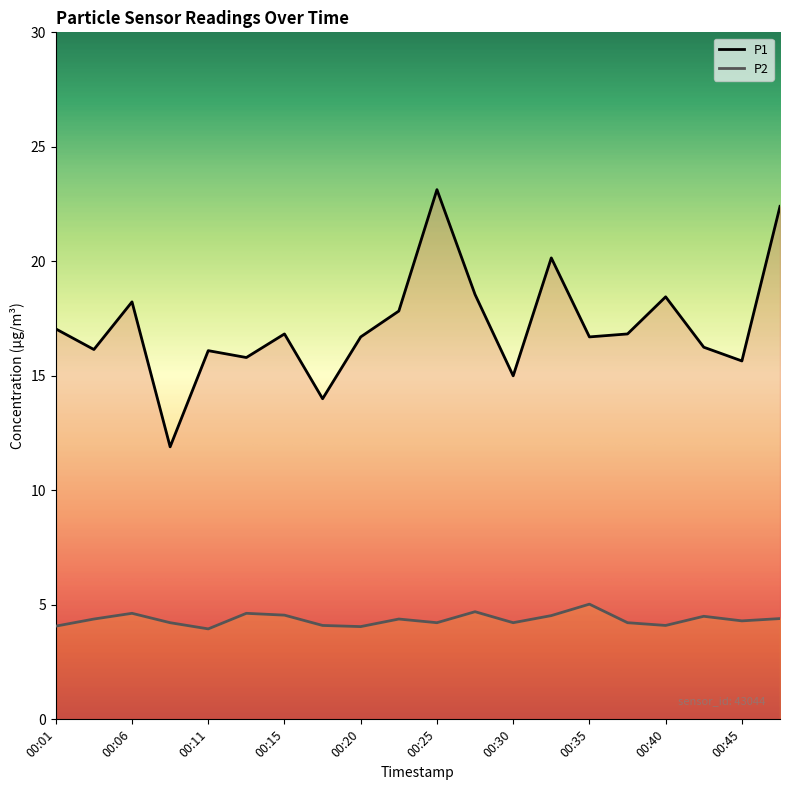

What is the highest value of the P1 series?

23.1